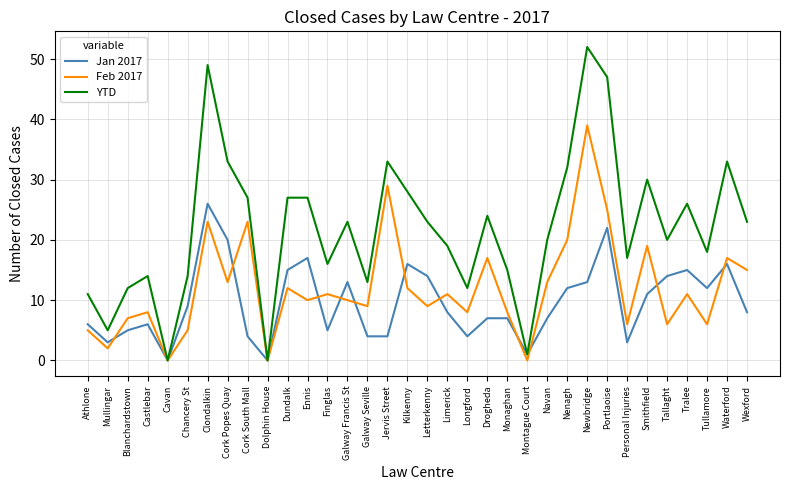

At which category does YTD reach its first local valley?

Mullingar